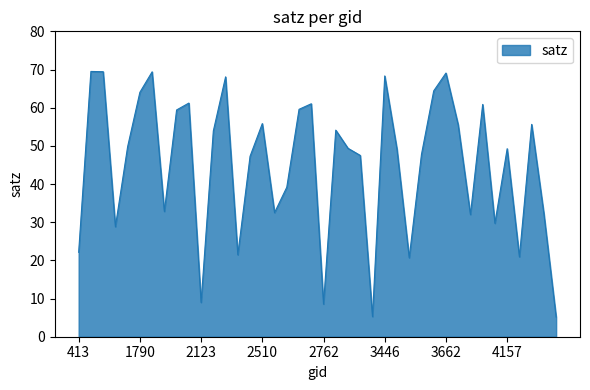

What is the difference between the maximum and minimum values?

64.3